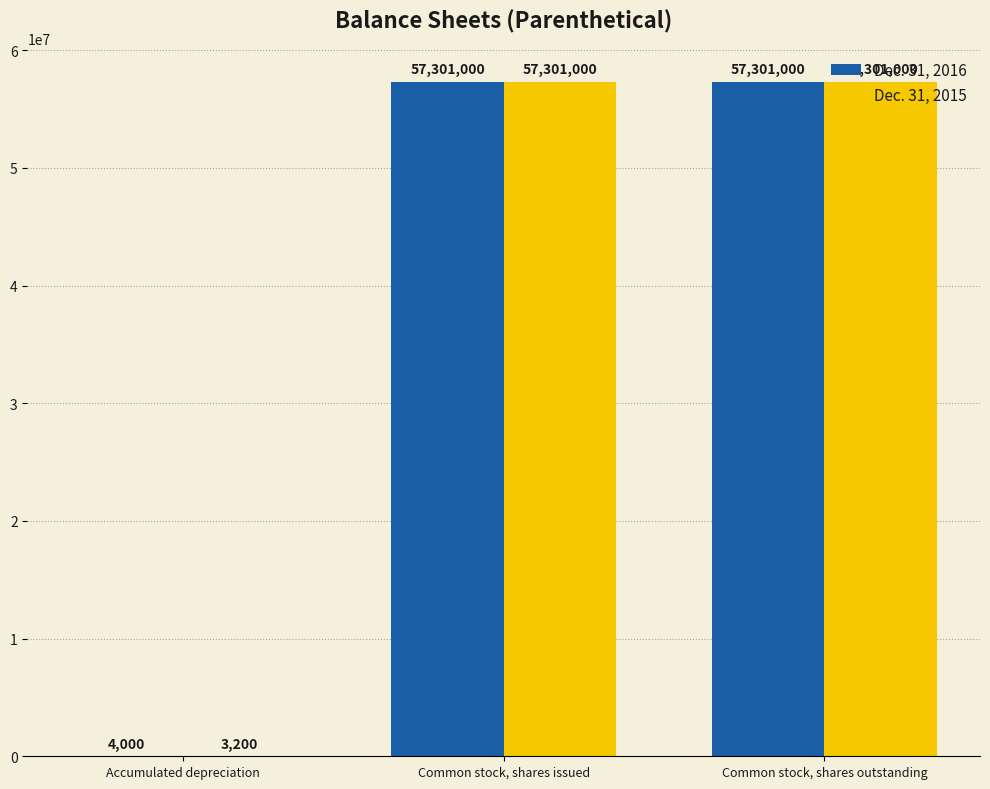

Which series changed the most between Accumulated depreciation and Common stock, shares issued?

Dec. 31, 2015